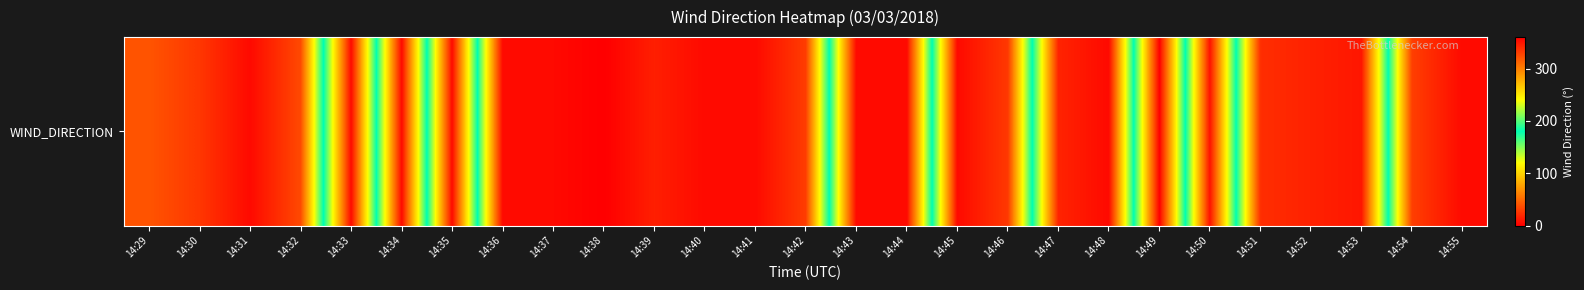

List the labels in order of value, largest first.

14:38, 14:49, 14:31, 14:34, 14:36, 14:37, 14:40, 14:41, 14:45, 14:53, 14:39, 14:52, 14:51, 14:30, 14:46, 14:42, 14:32, 14:29, 14:54, 14:47, 14:50, 14:33, 14:35, 14:43, 14:44, 14:48, 14:55